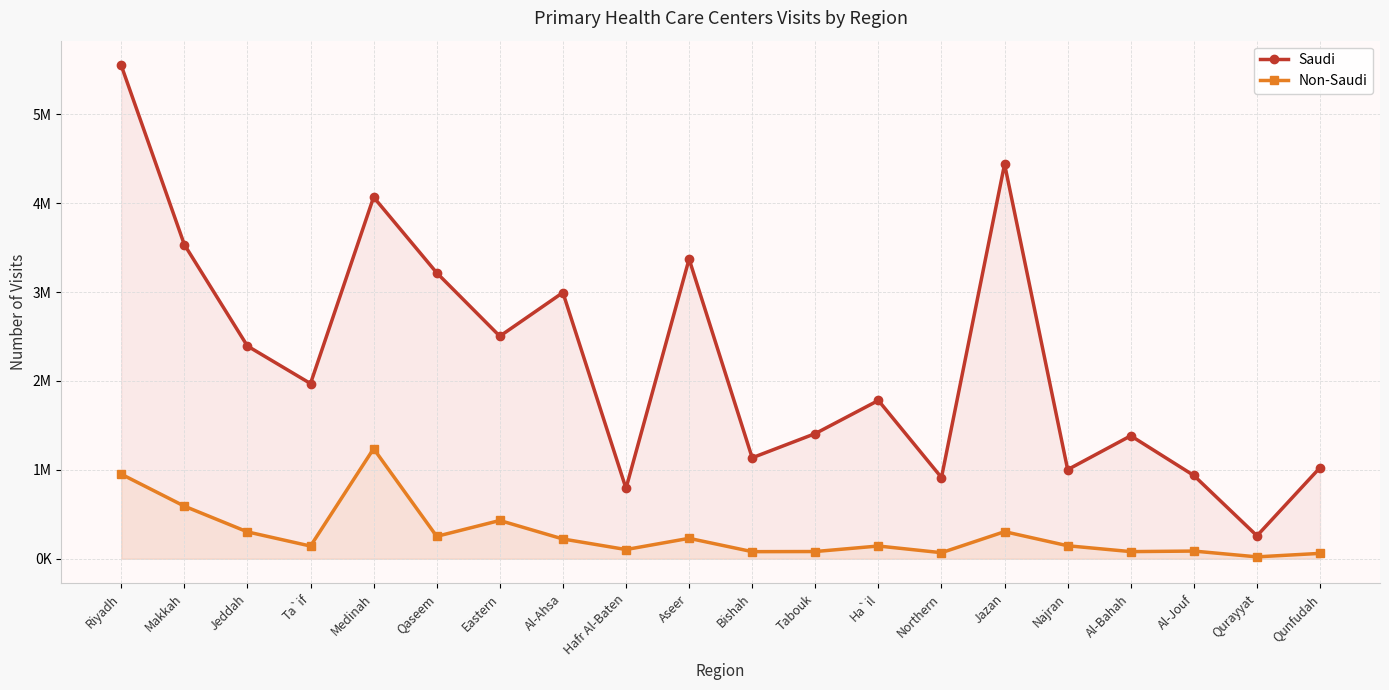

In Non-Saudi, how many points are lower than both neighbors (excluding endpoints)?

7